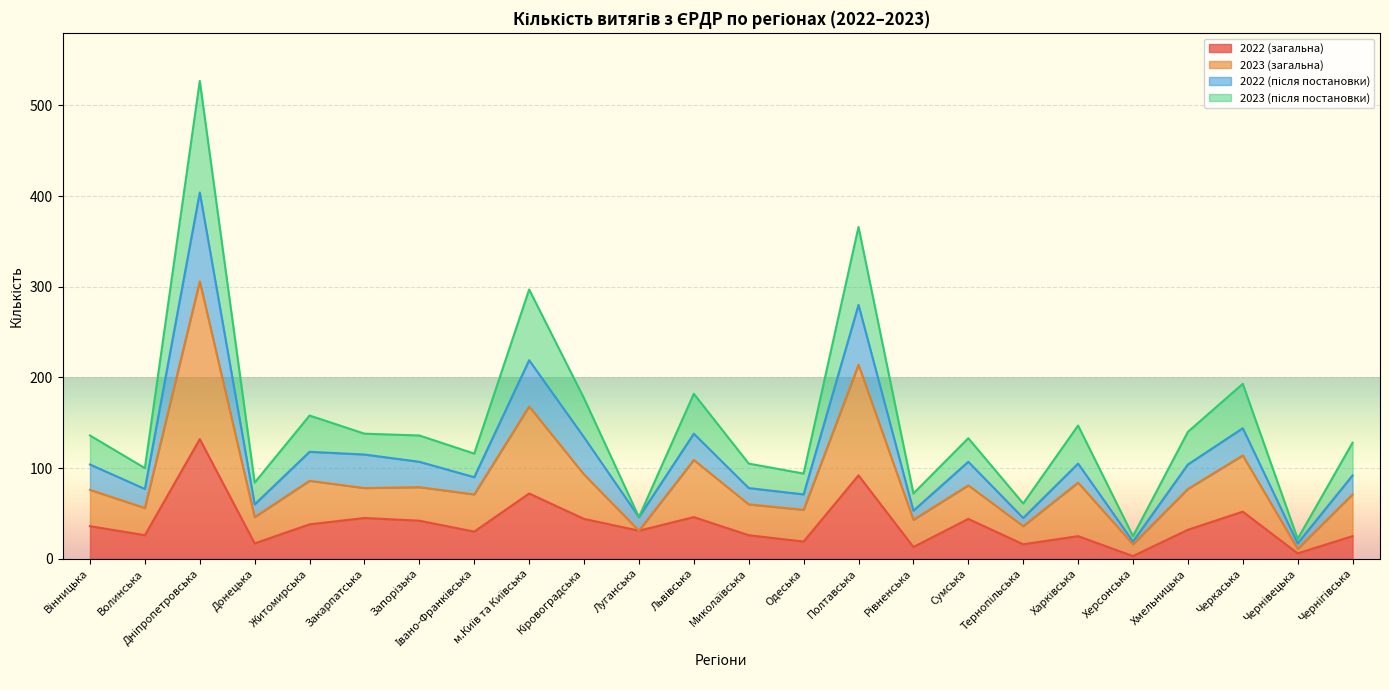

The 2022 (загальна) series shows 45 at Закарпатська. True or false?

True